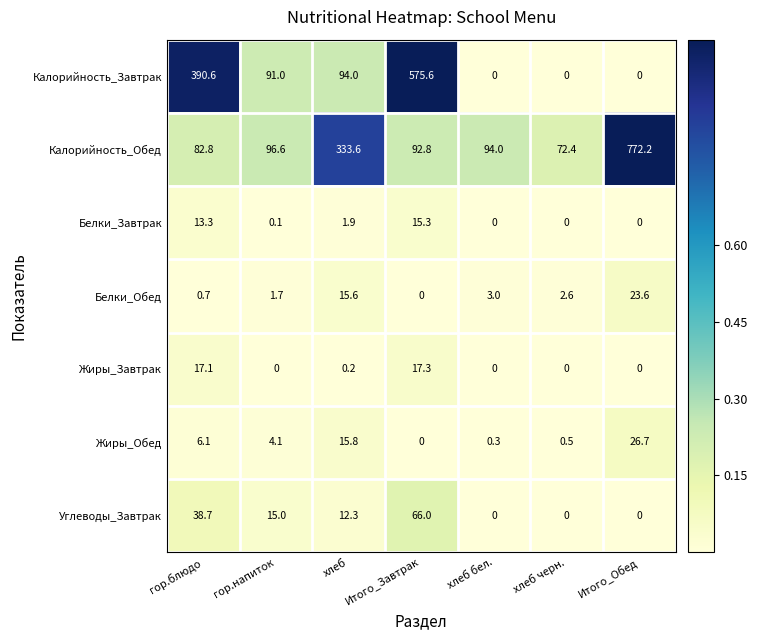

True or false: Белки_Обед has a value of 2.6 at хлеб черн..

True